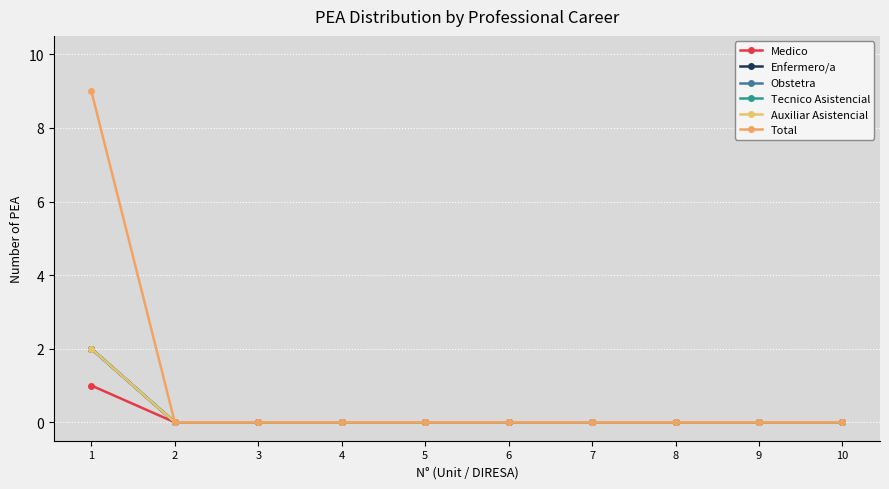

Does the chart display data point markers on the line(s)?

Yes